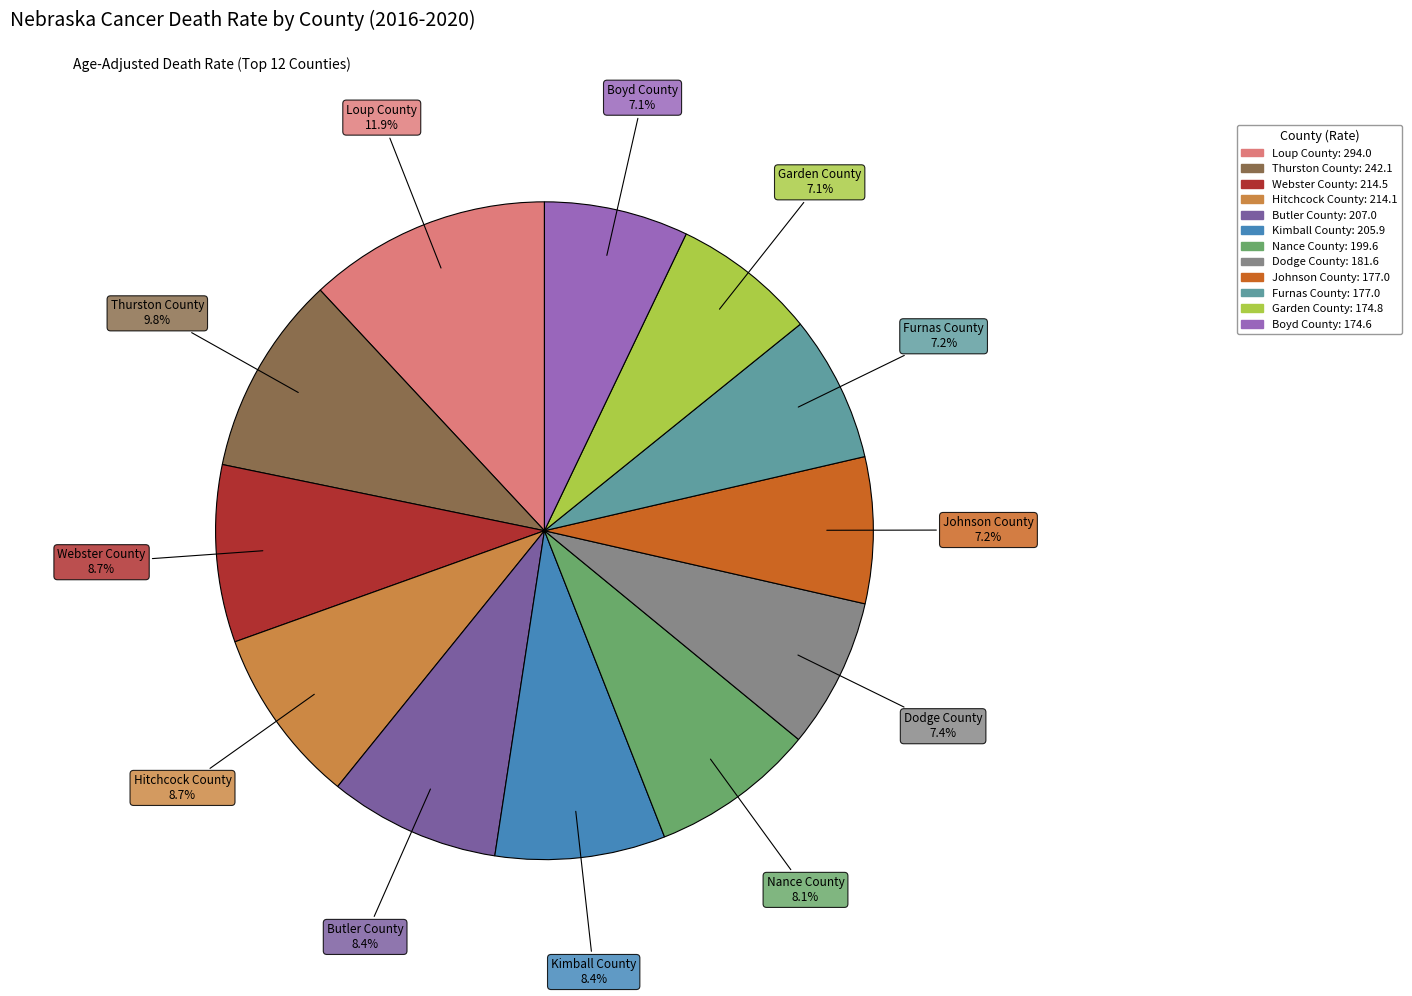

What is the largest slice in the pie chart?

Loup County